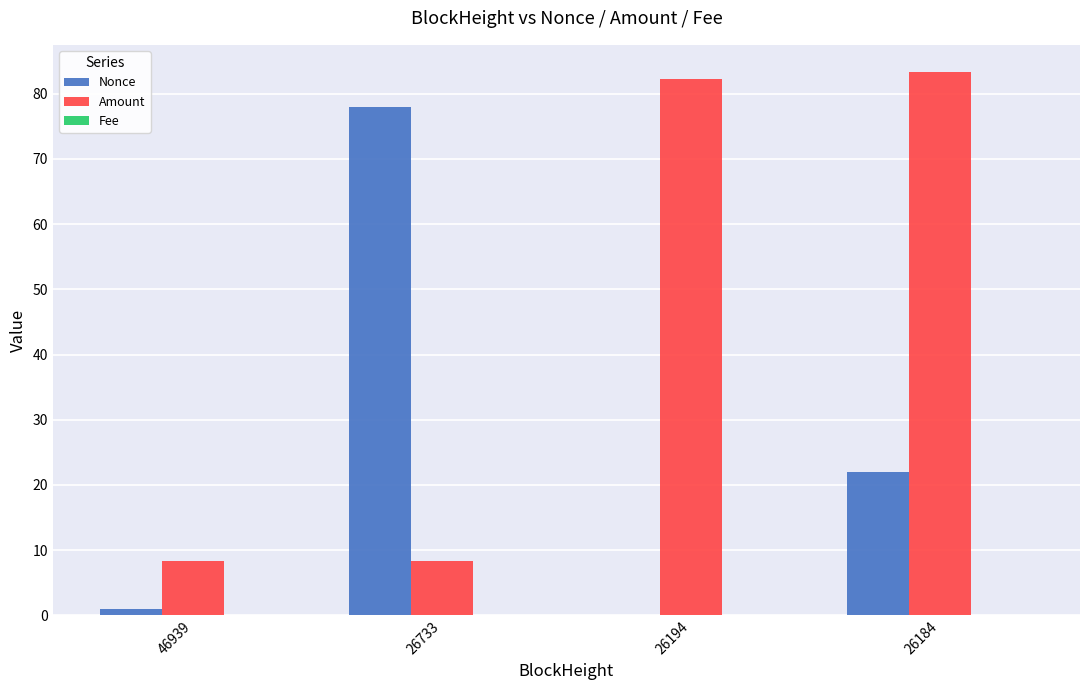

What is the sum of all Amount values?

182.3